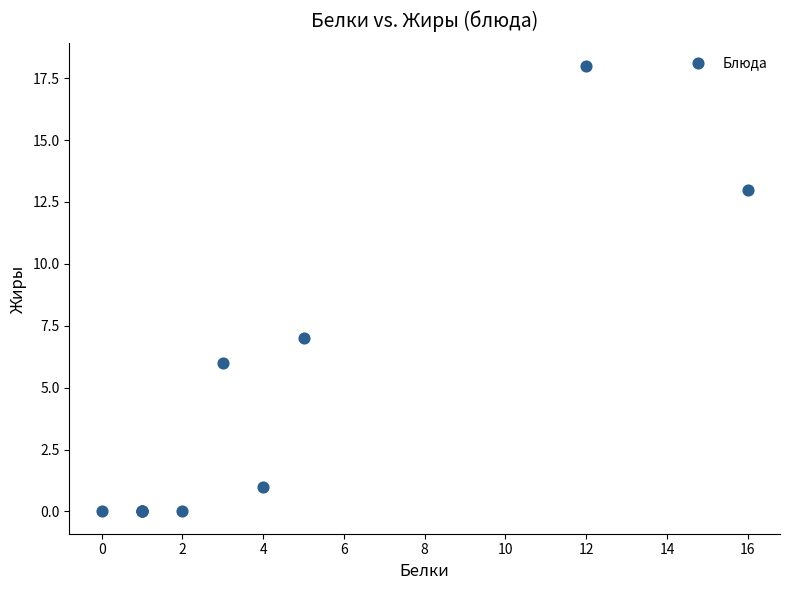

What Y value in the scatter plot is closest to 9?

7